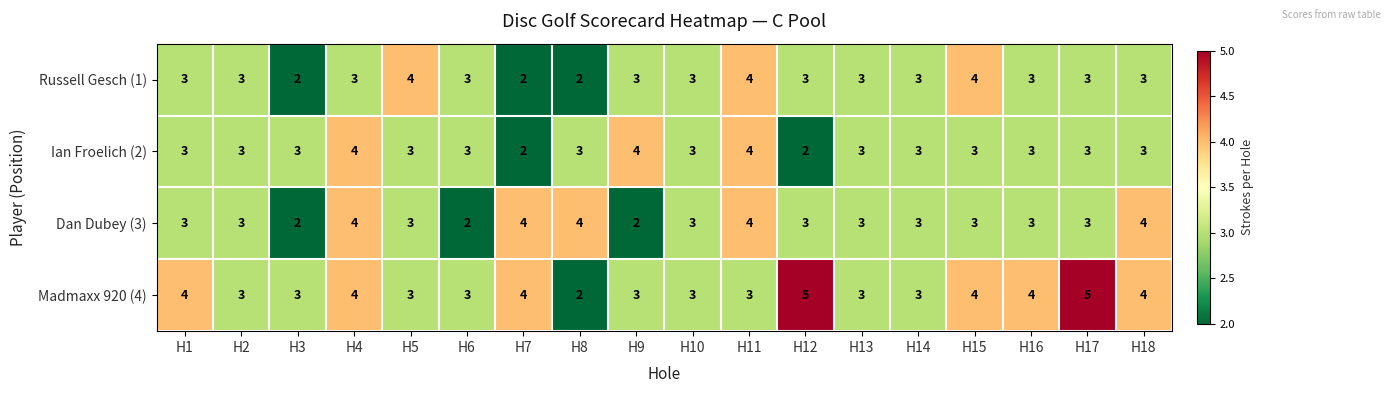

Which series has the largest range (max minus min)?

Madmaxx 920 (4)